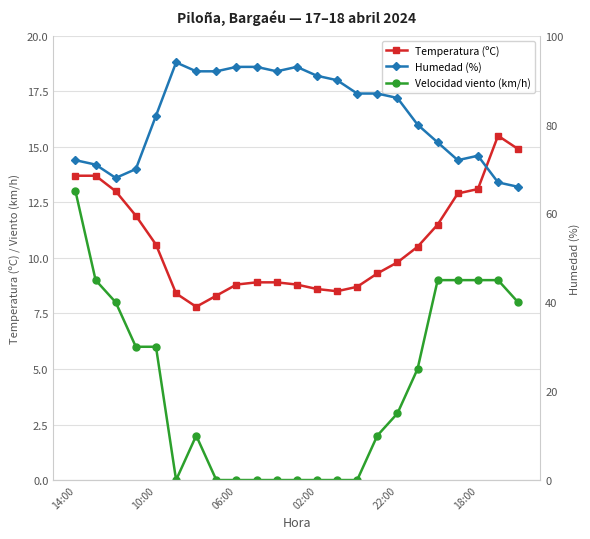

Does the chart have visible grid lines?

Yes